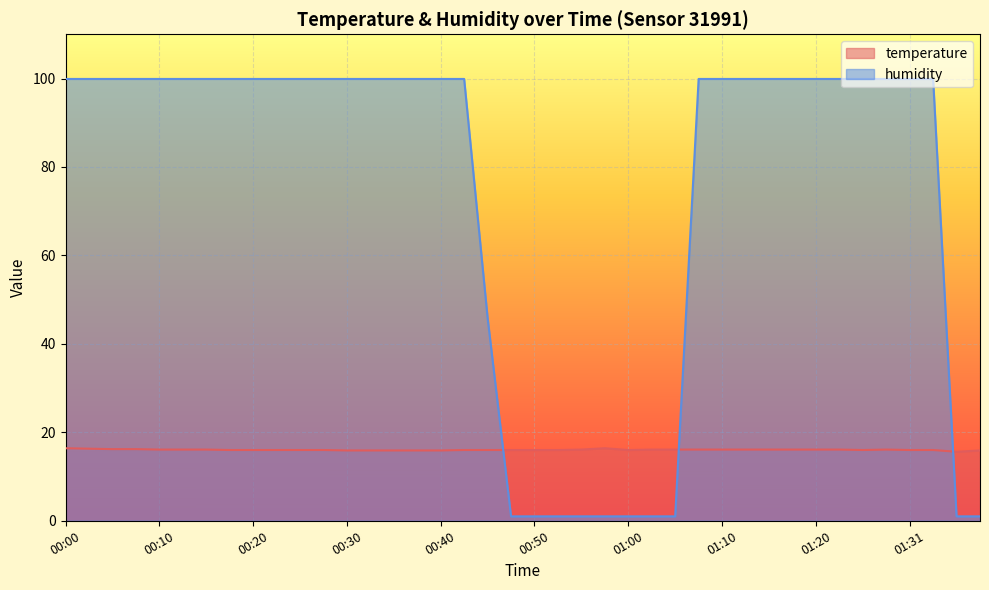

What is the label of the 21st point from the left?

00:50